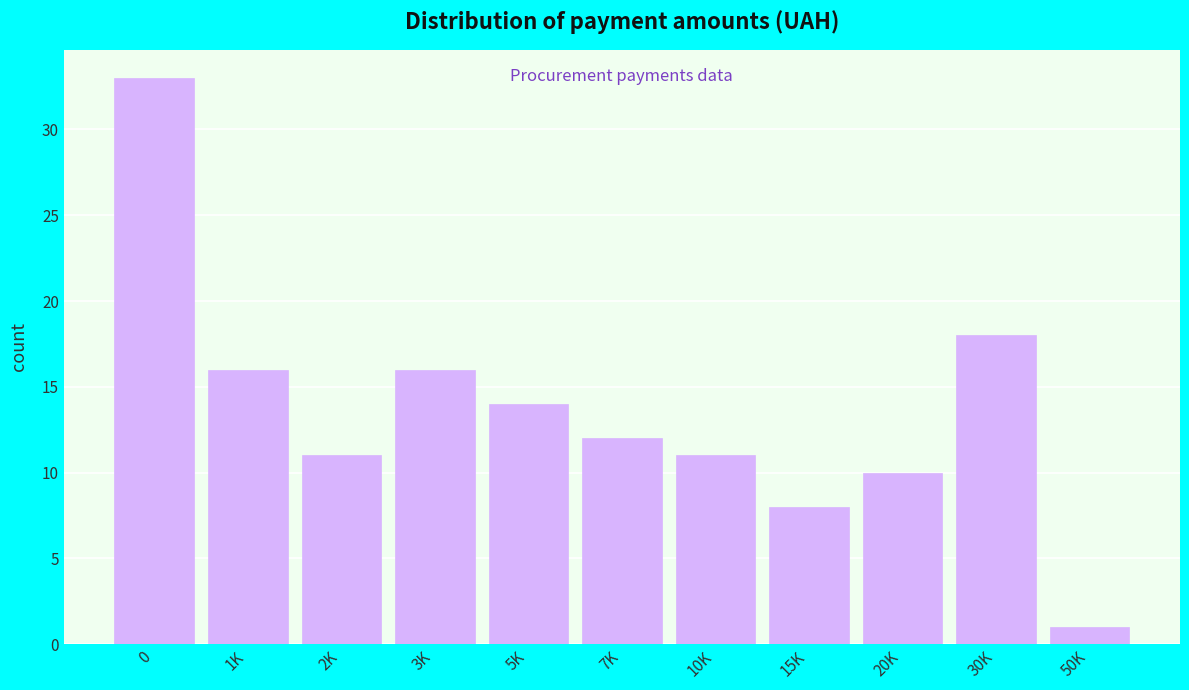

Reading left to right, what are all the values shown in this chart?

0=33	1K=16	2K=11	3K=16	5K=14	7K=12	10K=11	15K=8	20K=10	30K=18	50K=1